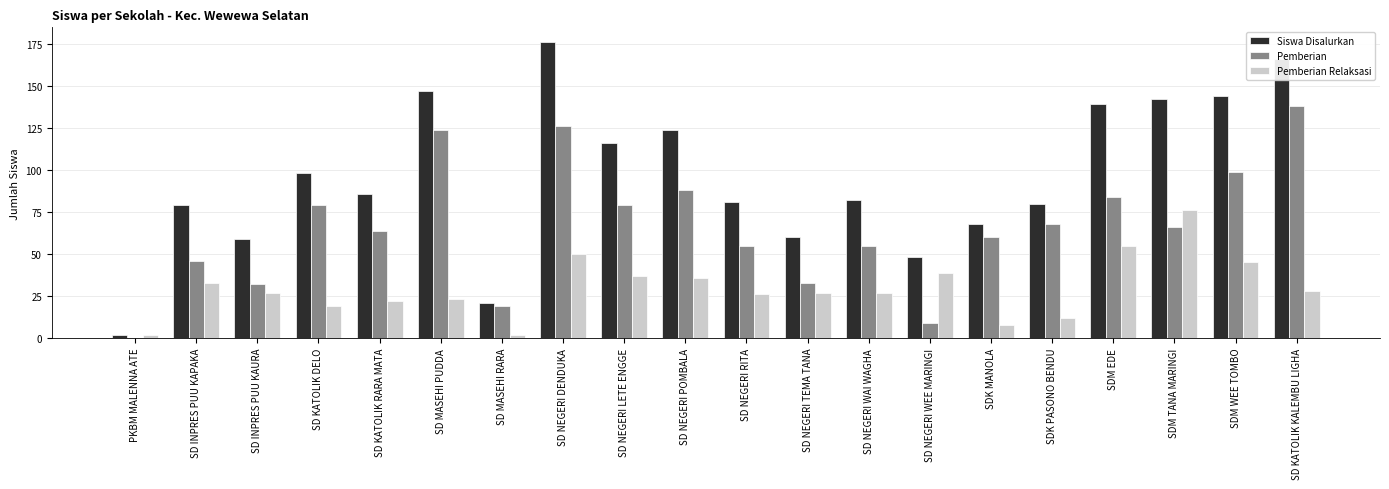

The value of Pemberian Relaksasi at SD MASEHI PUDDA is 13. True or false?

False